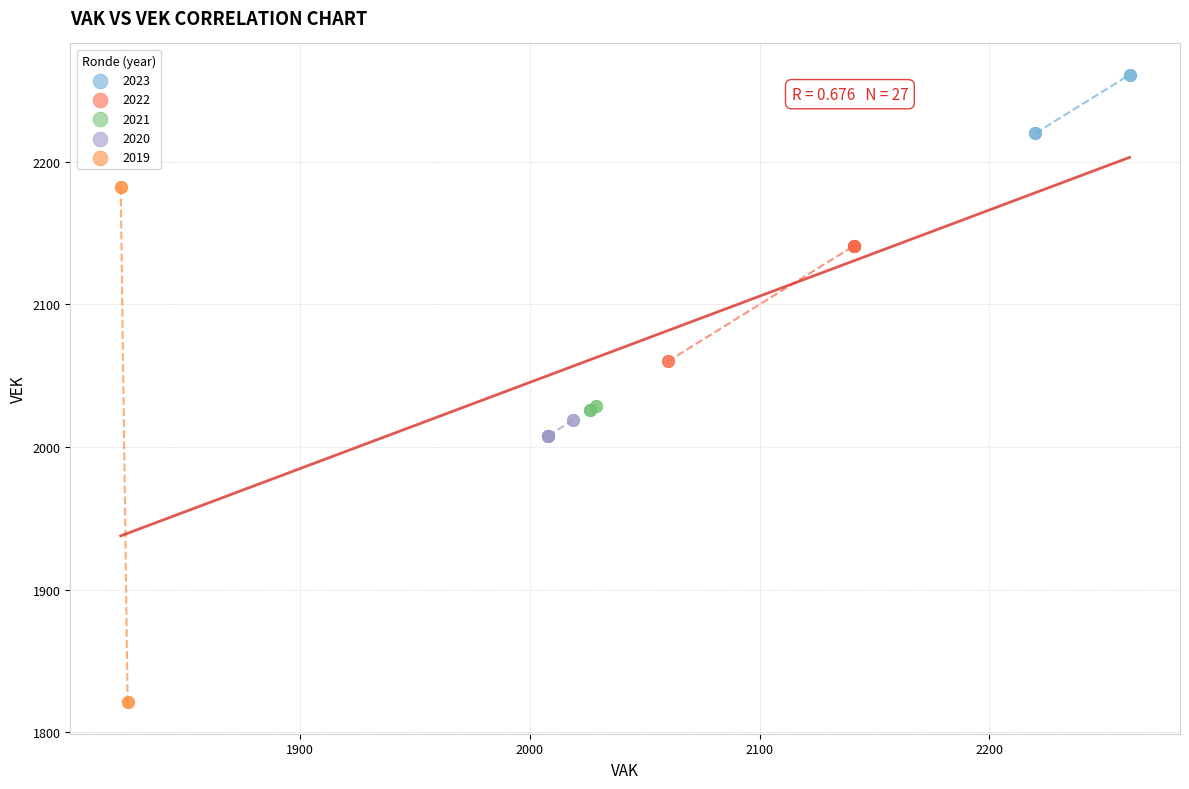

Which series contains the lowest Y value?

2019